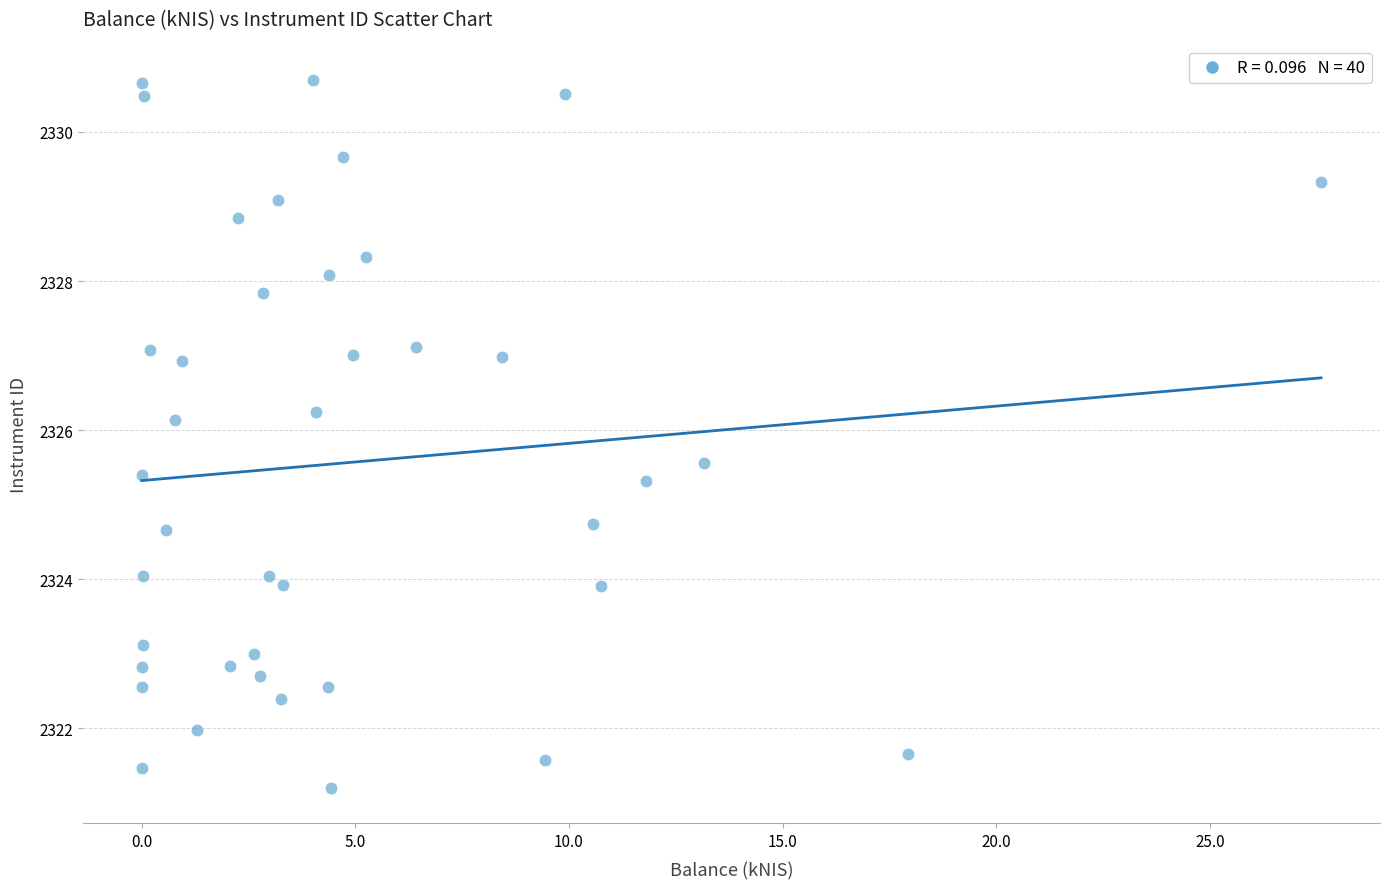

What is the range of X values (max minus min)?

27.6